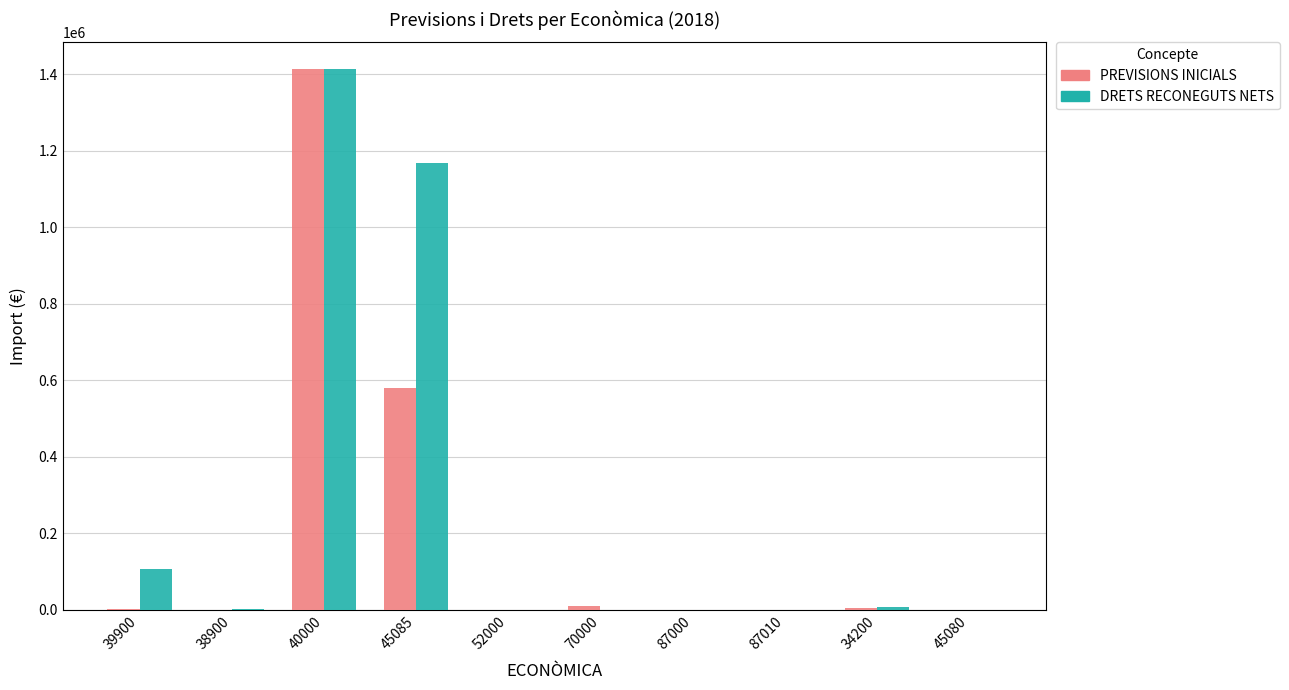

How many data points in DRETS RECONEGUTS NETS are above 2645?

5